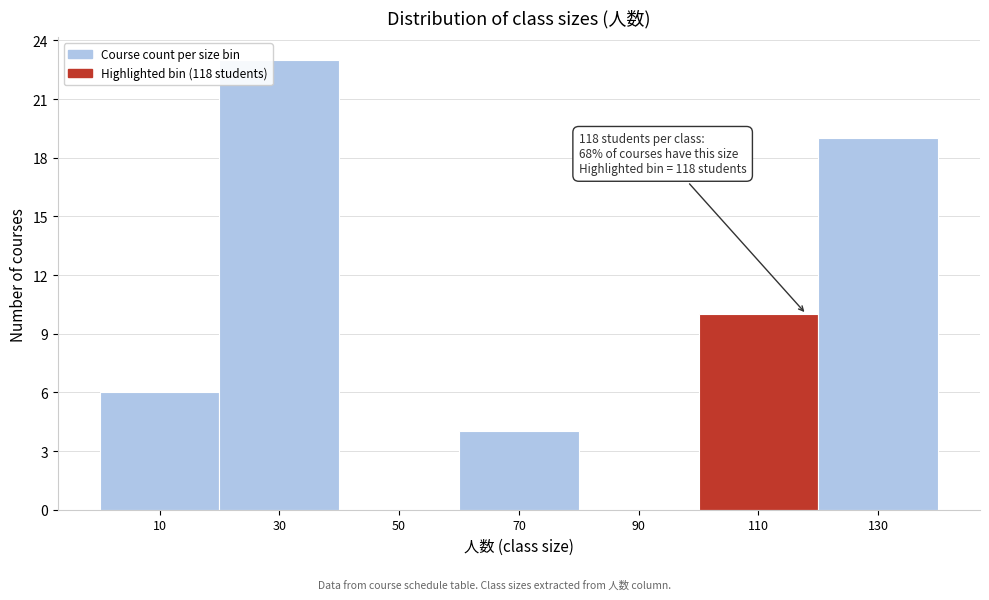

Which range on the x-axis has the tallest bar?

20 to 40